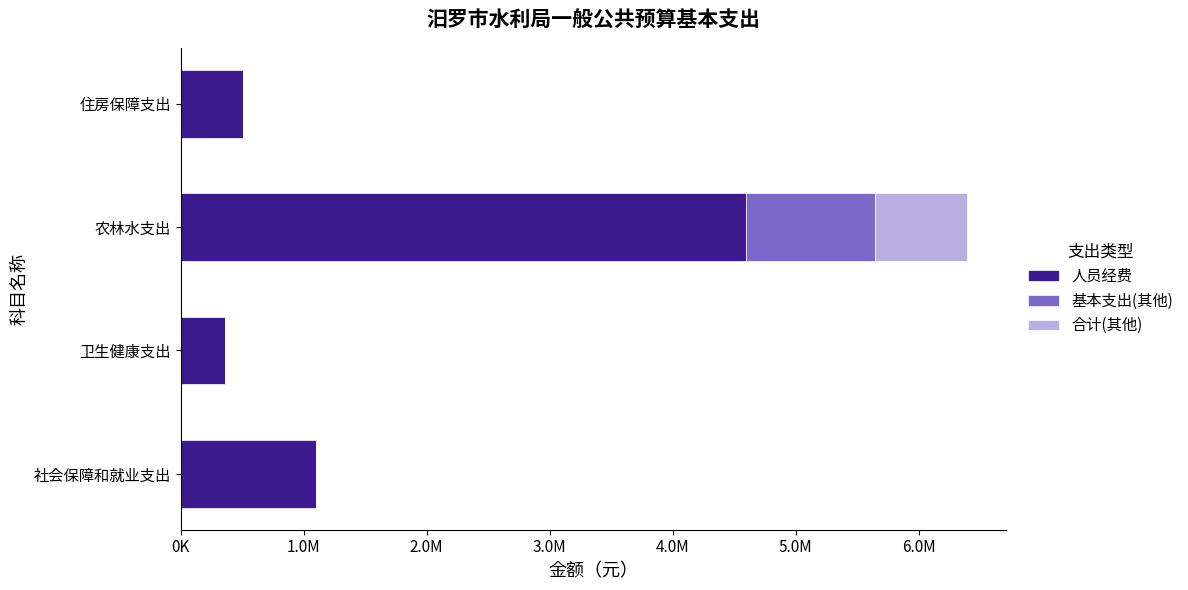

Which series has the largest range (max minus min)?

人员经费